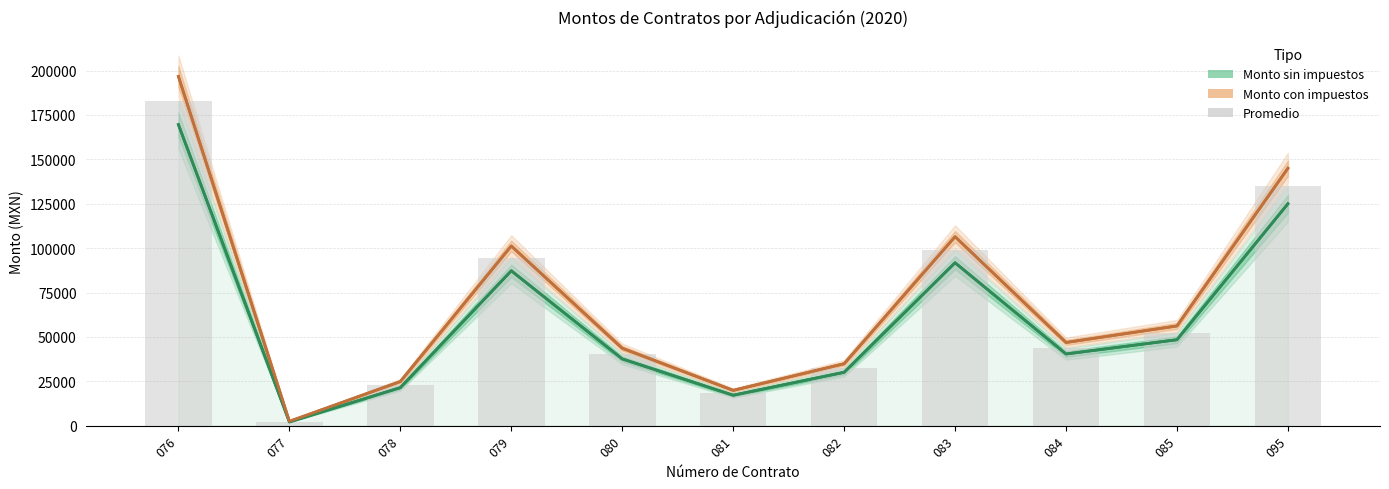

At 077, list the series in order from largest to smallest.

Monto con impuestos, Promedio, Monto sin impuestos